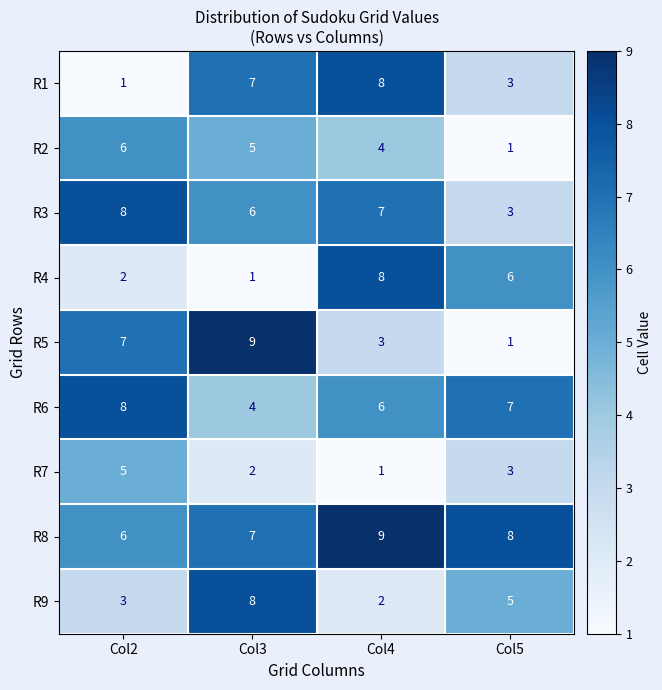

At which label is R1 closest to 4?

Col5